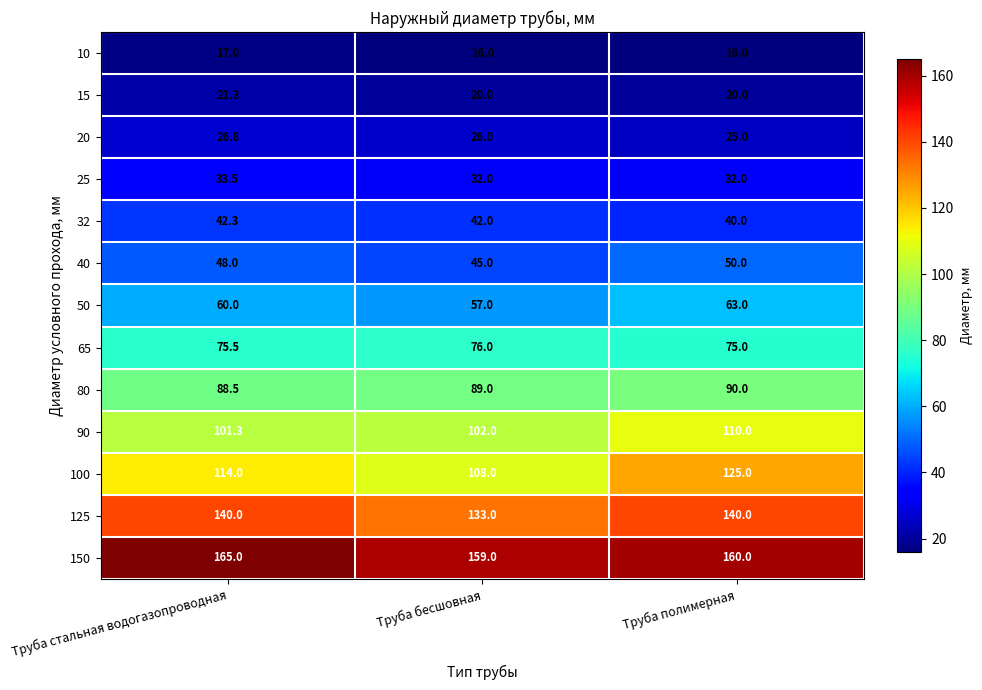

List the labels in order of 80 value, smallest first.

Труба стальная водогазопроводная, Труба бесшовная, Труба полимерная